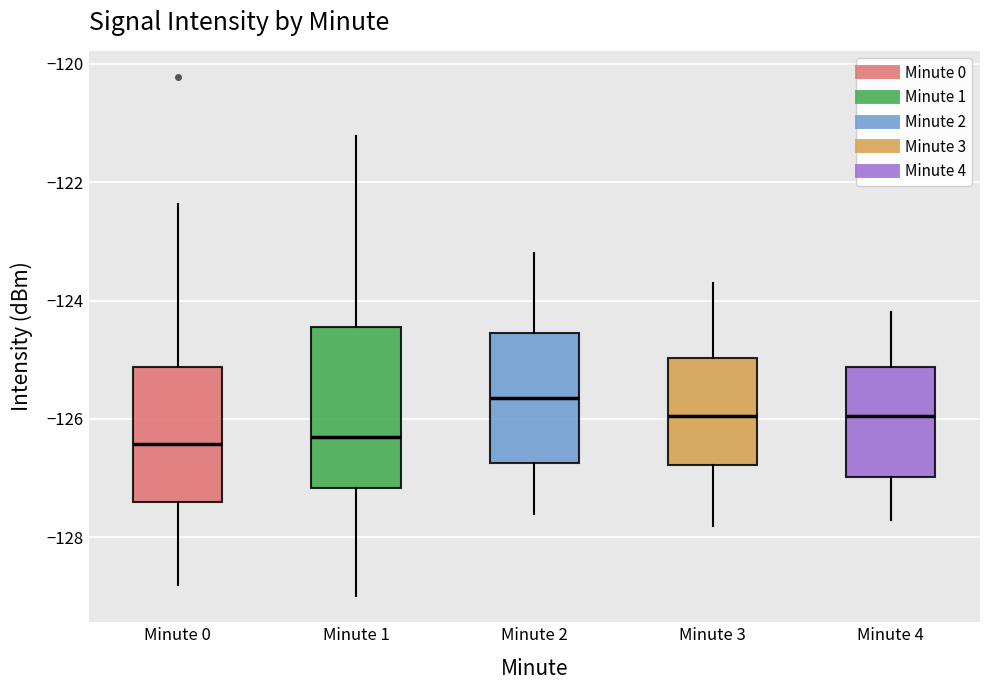

Where does the median line of the box for Minute 2 sit on the y-axis? The values are not printed on the chart, so give them approximately, as read against the axis.

-125.6